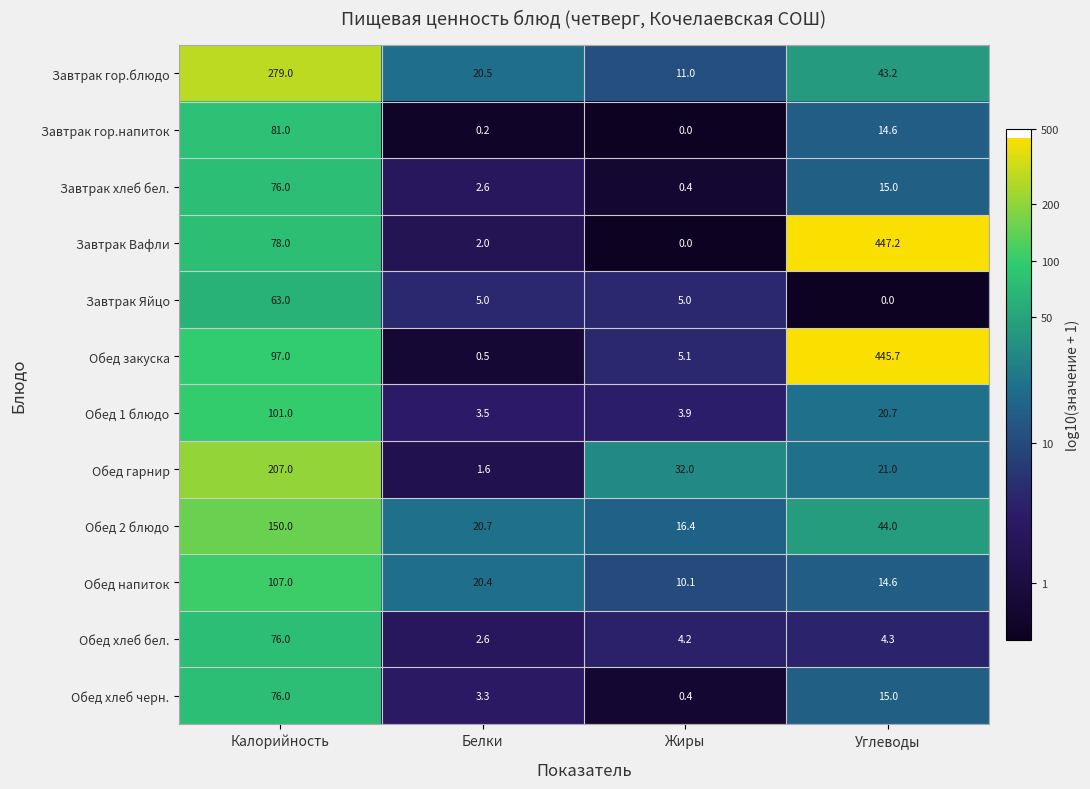

Is it true that Завтрак хлеб бел. equals 3.9 at Белки?

False